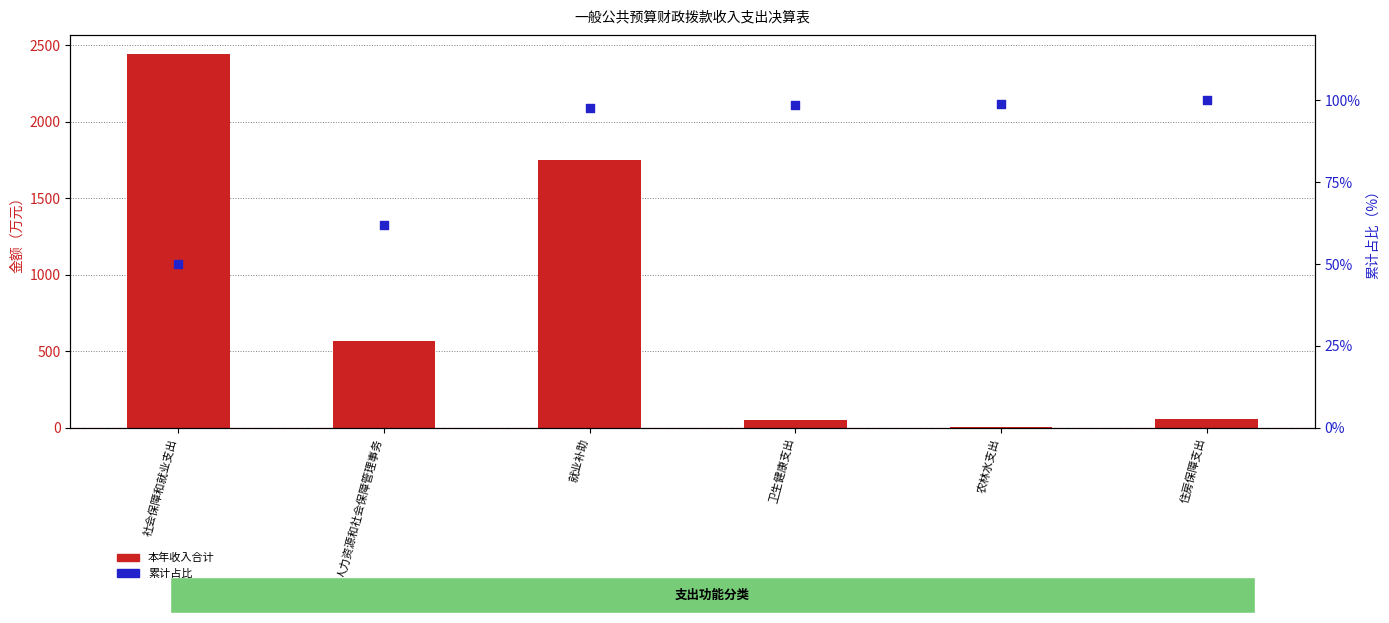

Which series reaches the minimum Y coordinate?

本年收入合计